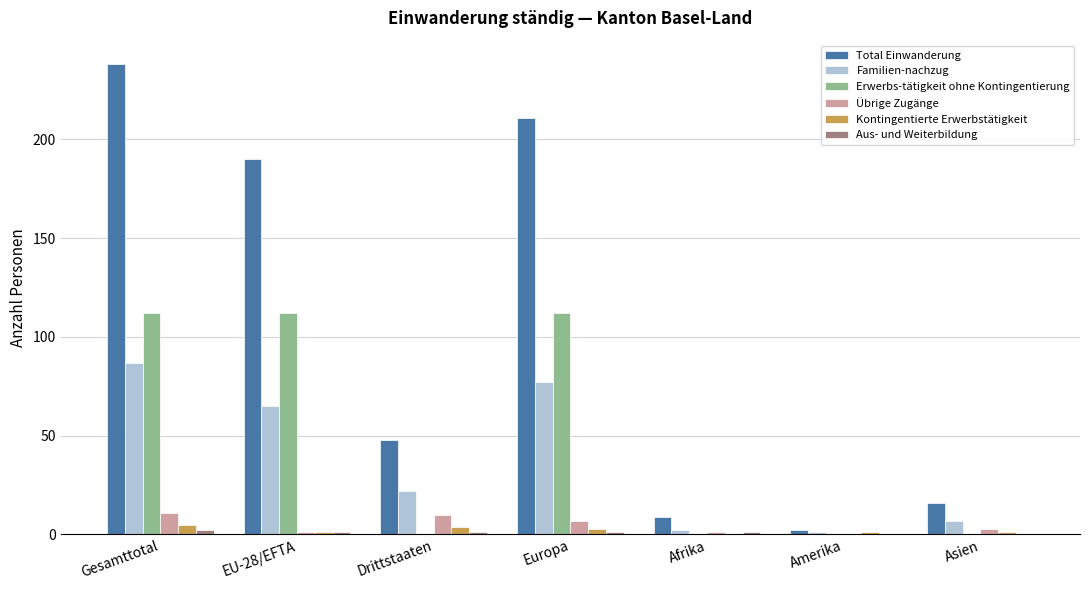

Which series changed the most between EU-28/EFTA and Europa?

Total Einwanderung